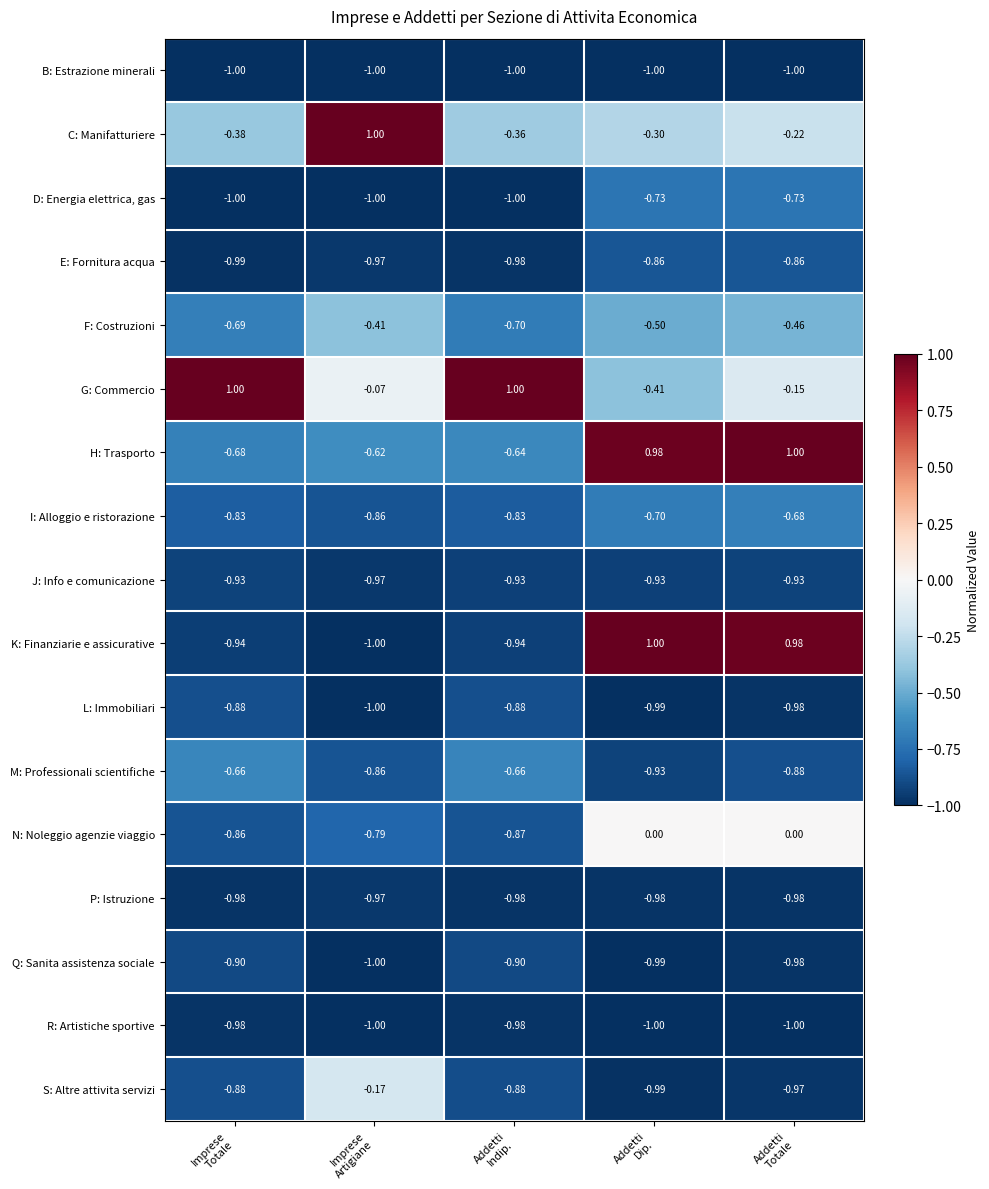

Which series has the widest spread of values?

K: Finanziarie e assicurative